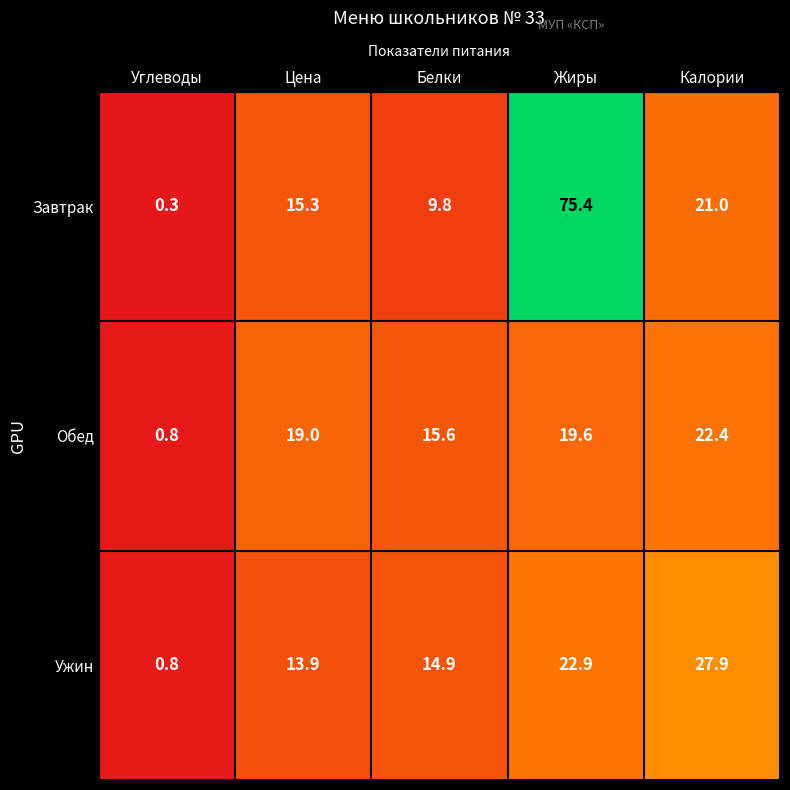

The Обед series shows 19.6 at Жиры. True or false?

True